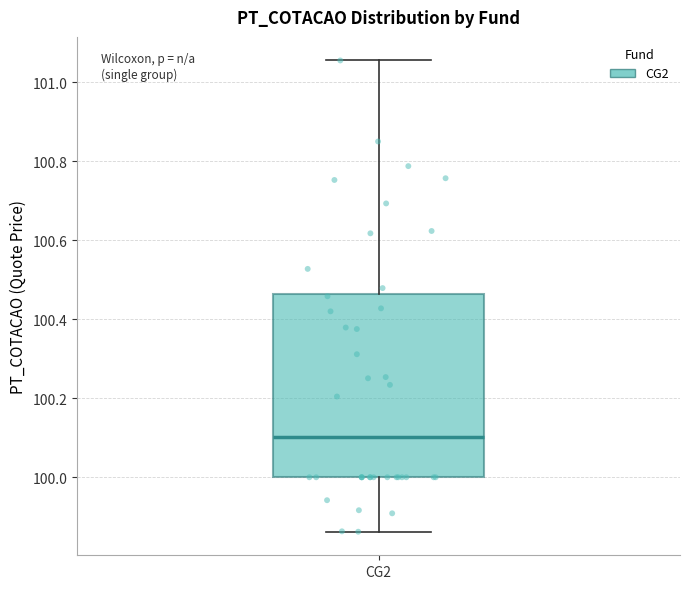

Read this box plot against the y-axis: the position of the median line, the range covered by the box, and the ends of both whiskers. The values are not printed on the chart, so give them approximately, as read against the axis.

median 100.10, box 100.00 to 100.46, whiskers 99.86 to 101.06